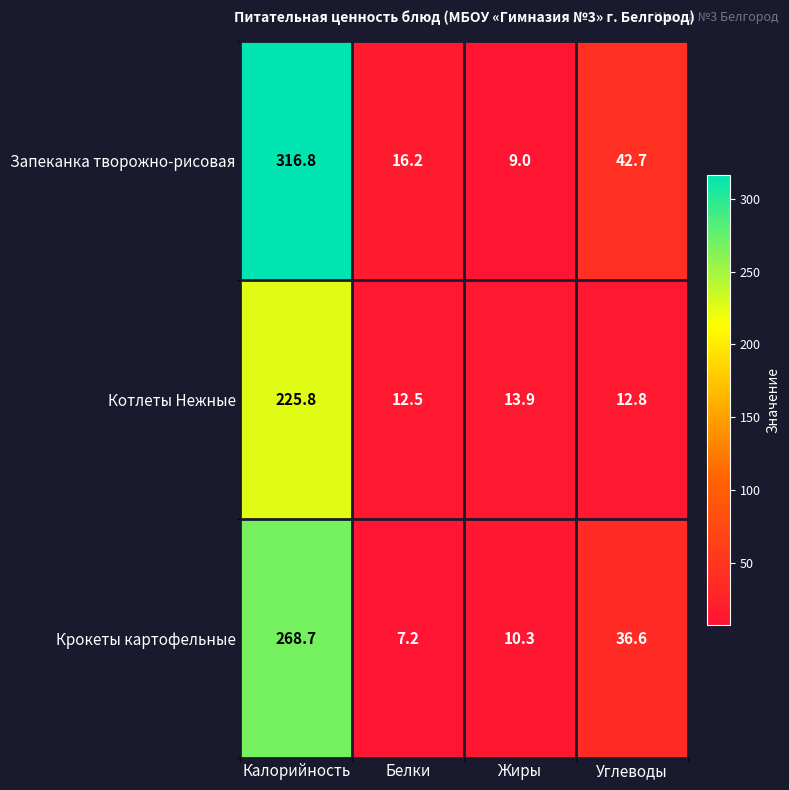

Rank the series by their average value, from lowest to highest.

Котлеты Нежные, Крокеты картофельные, Запеканка творожно-рисовая